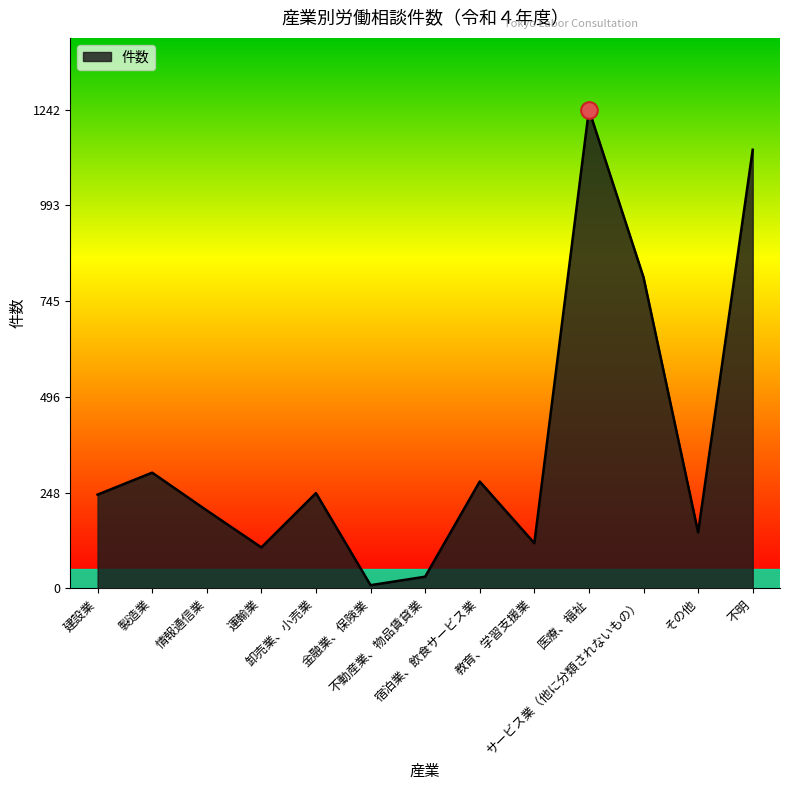

Where is the first local minimum?

運輸業